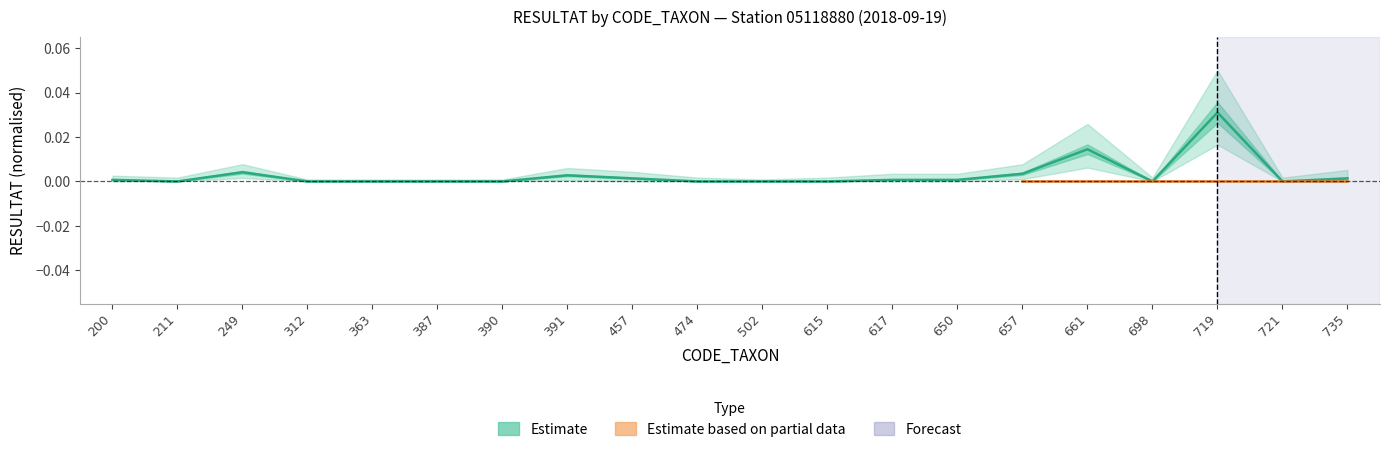

How many points are higher than both their immediate neighbors (excluding endpoints)?

4